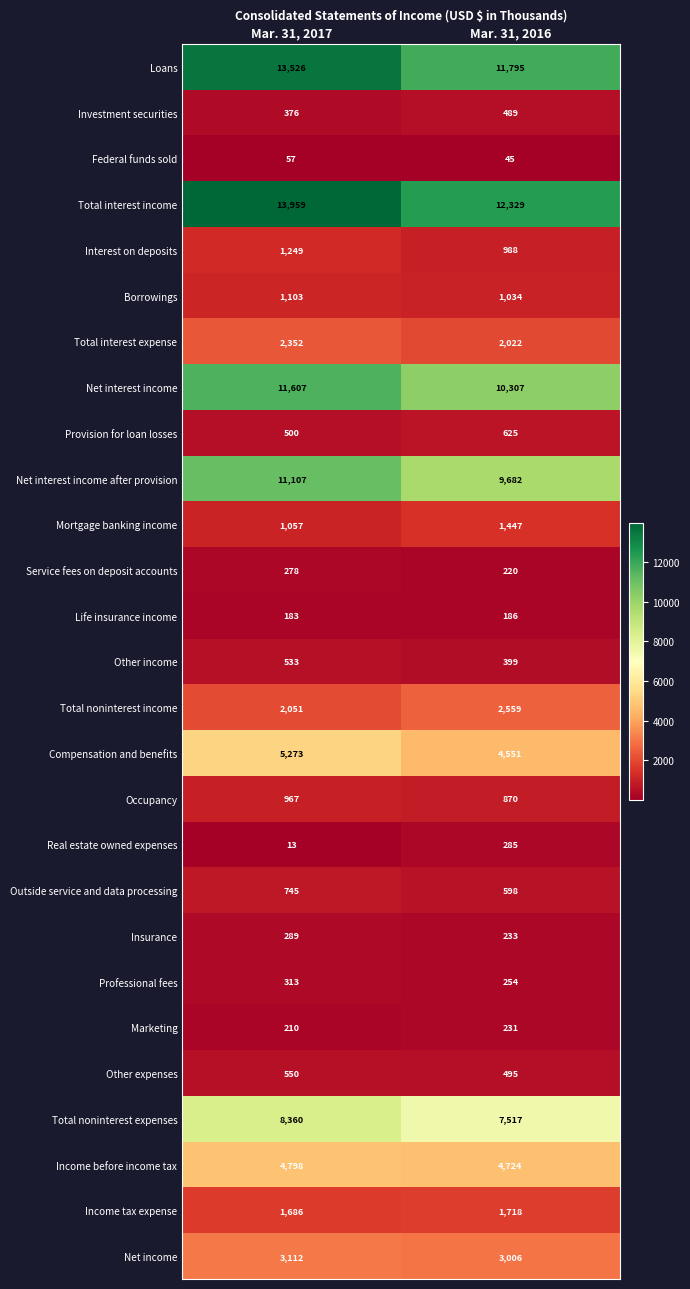

What is the difference between the maximum and minimum values in the Insurance series?

56